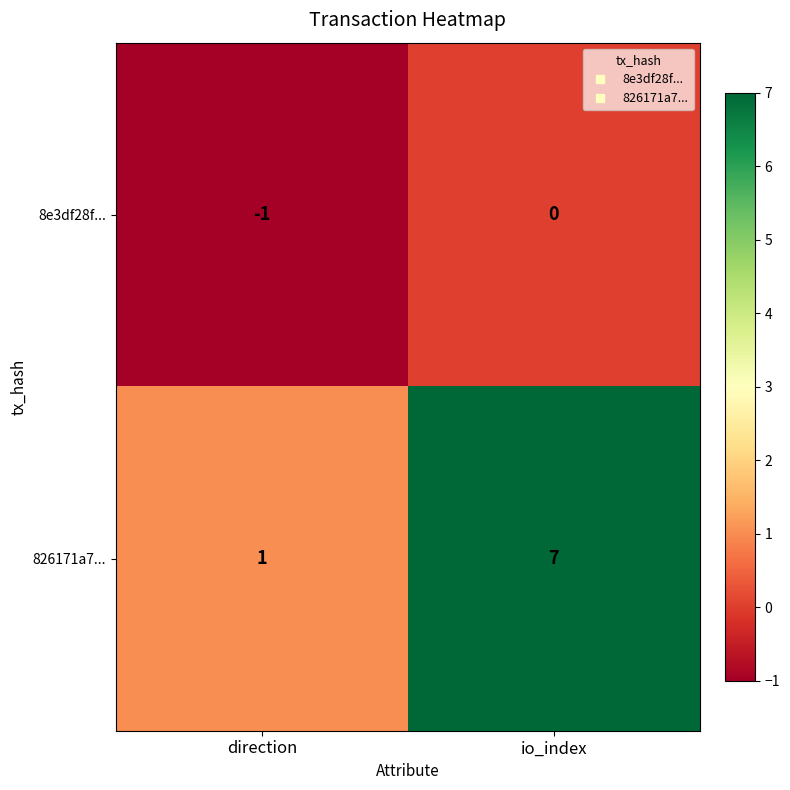

Where is 826171a7... nearest to the value 4?

direction